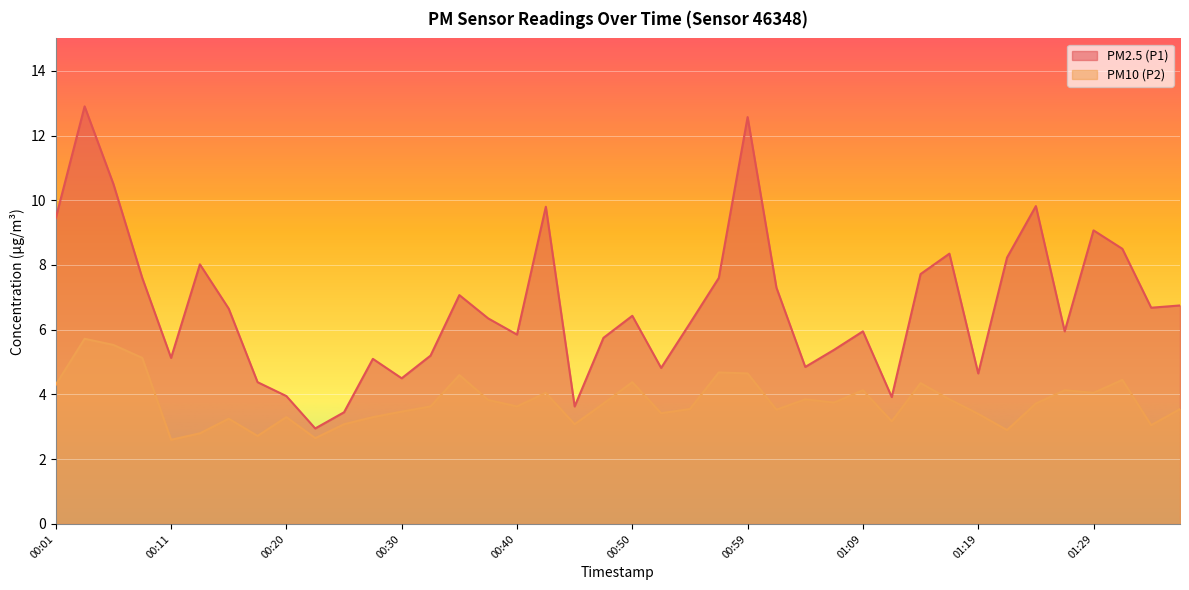

At which category is the sum across all series the highest?

00:03